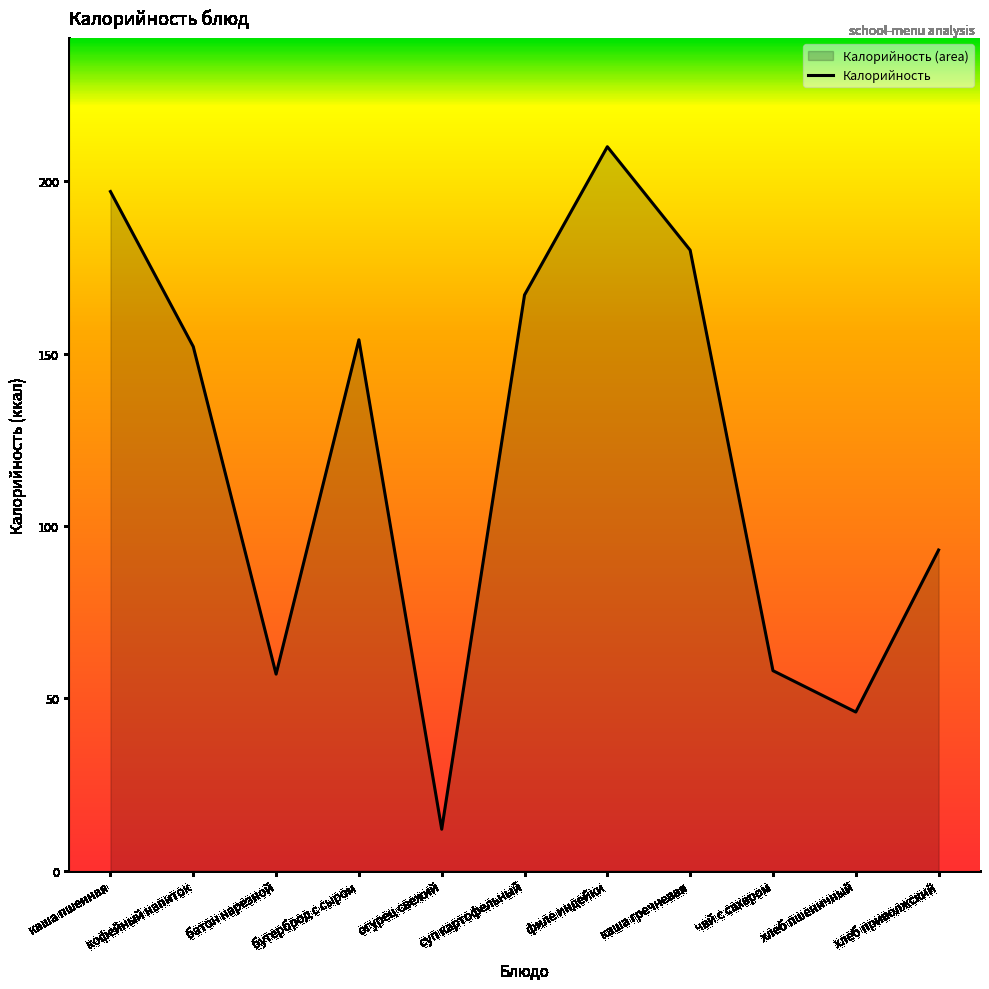

Reading left to right, what are all the values shown in this chart?

каша пшенная=197	кофейный напиток=152	батон нарезной=57	бутерброд с сыром=154	огурец свежий=12	суп картофельный=167	филе индейки=210	каша гречневая=180	чай с сахаром=58	хлеб пшеничный=46	хлеб приволжский=93